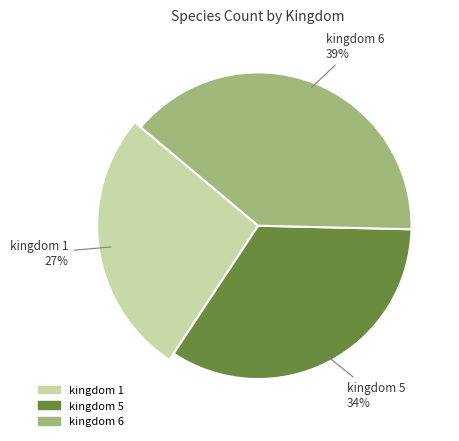

What is the change in value from 5 to 6?

+69